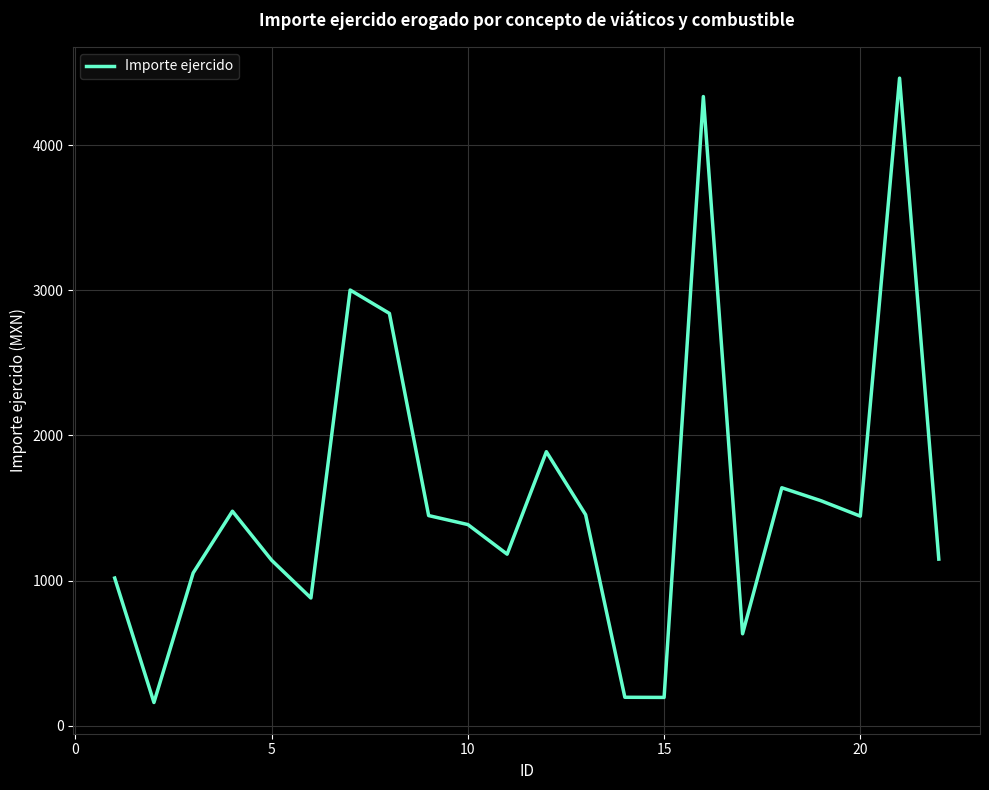

What is the maximum value shown in the chart?

4461.9